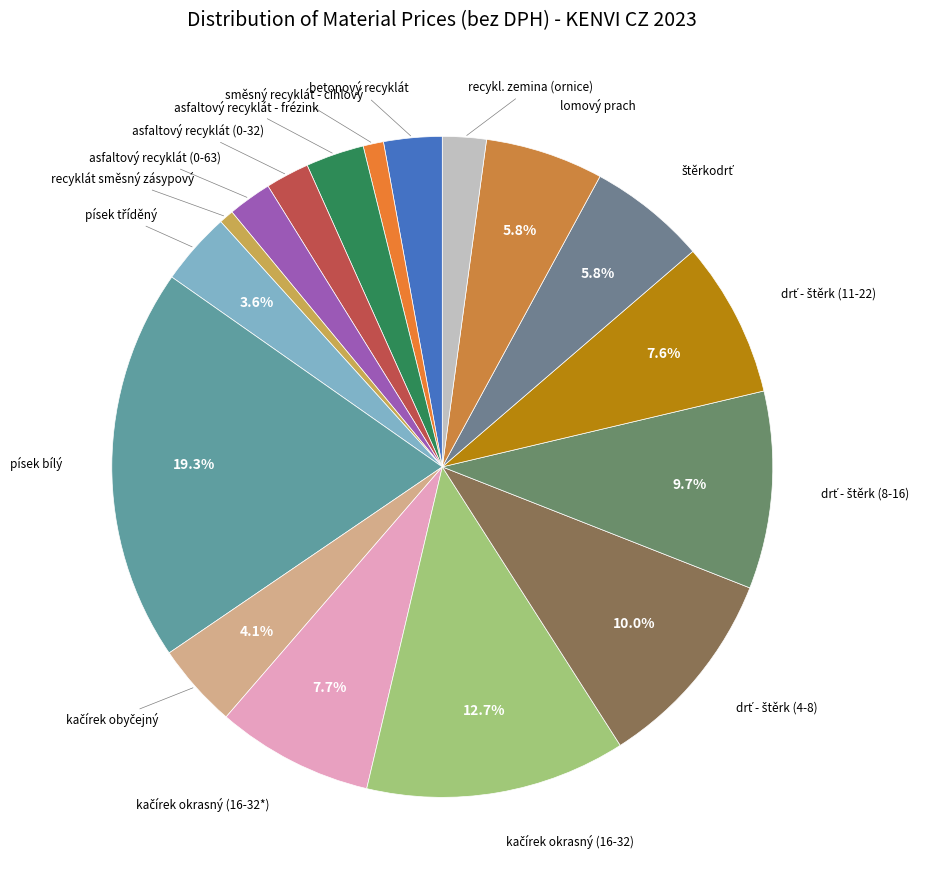

Count the number of slices in the pie.

17